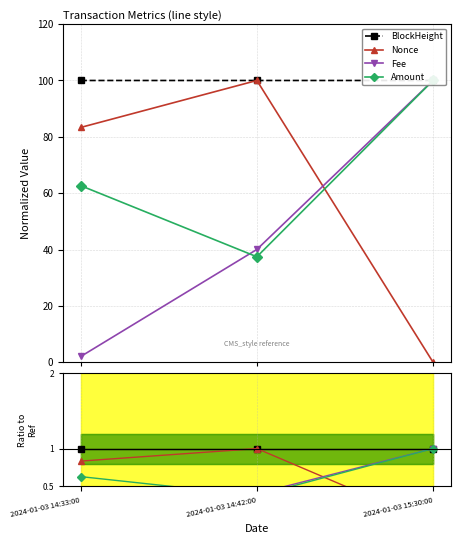

How many data points does each series have?

3